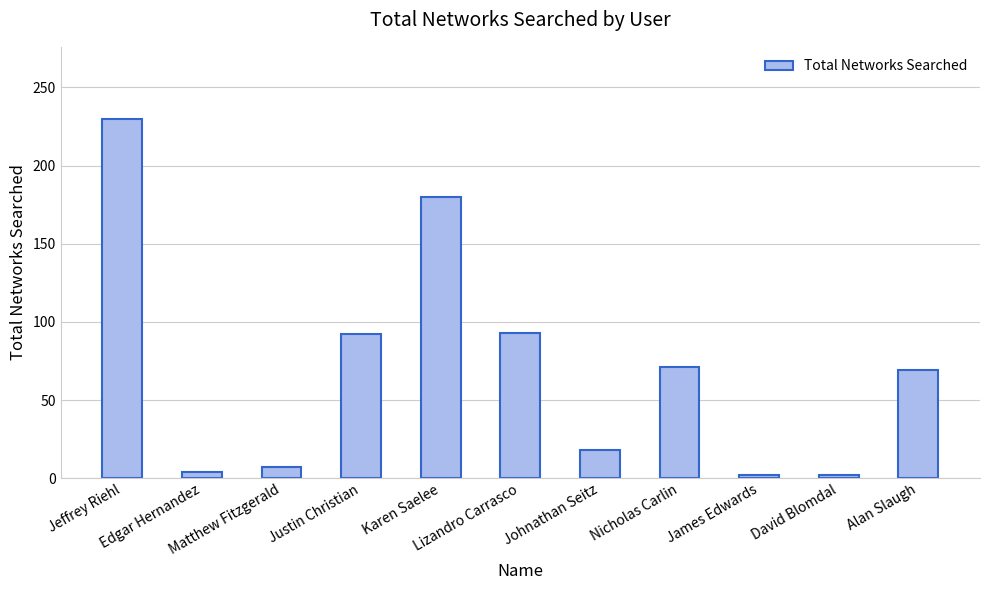

What value does the data have at Johnathan Seitz?

18